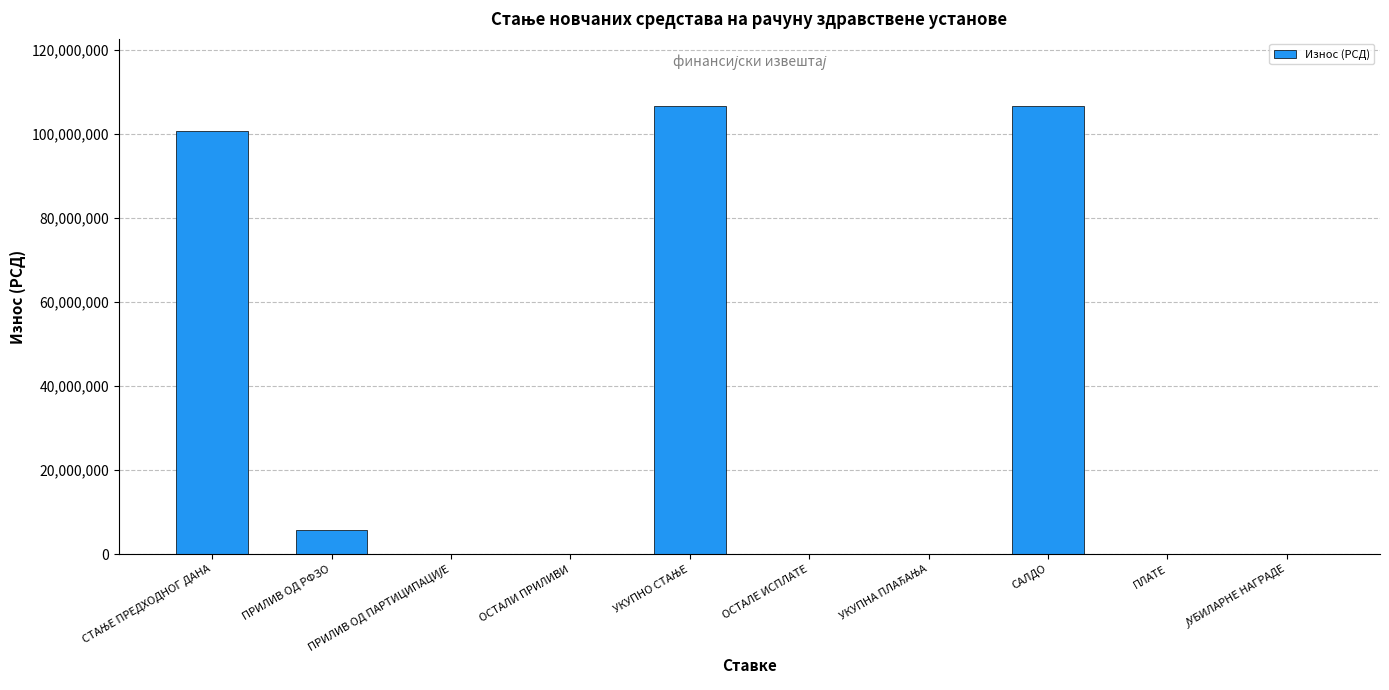

What value does the data have at ПРИЛИВ ОД РФЗО?

5755327.3